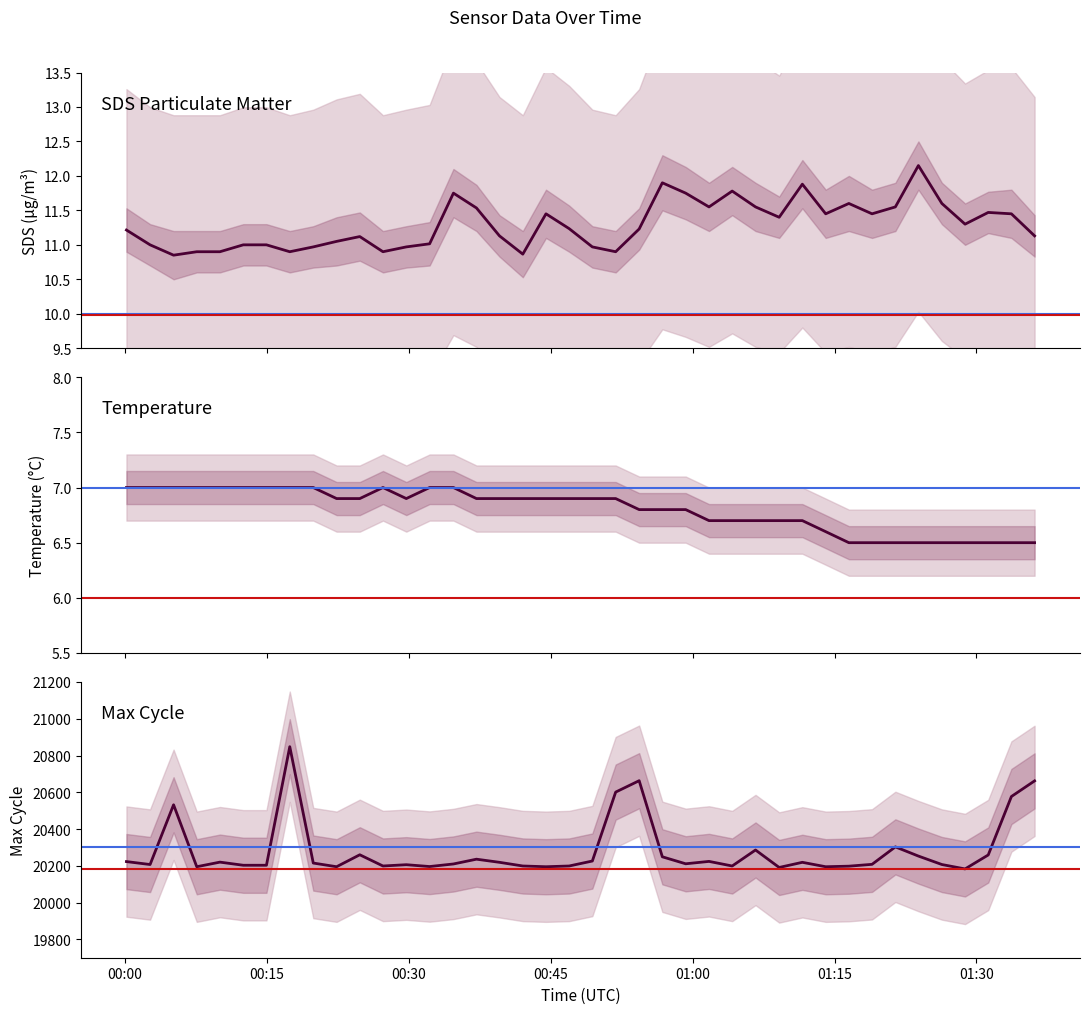

How many lines are shown in the chart?

3